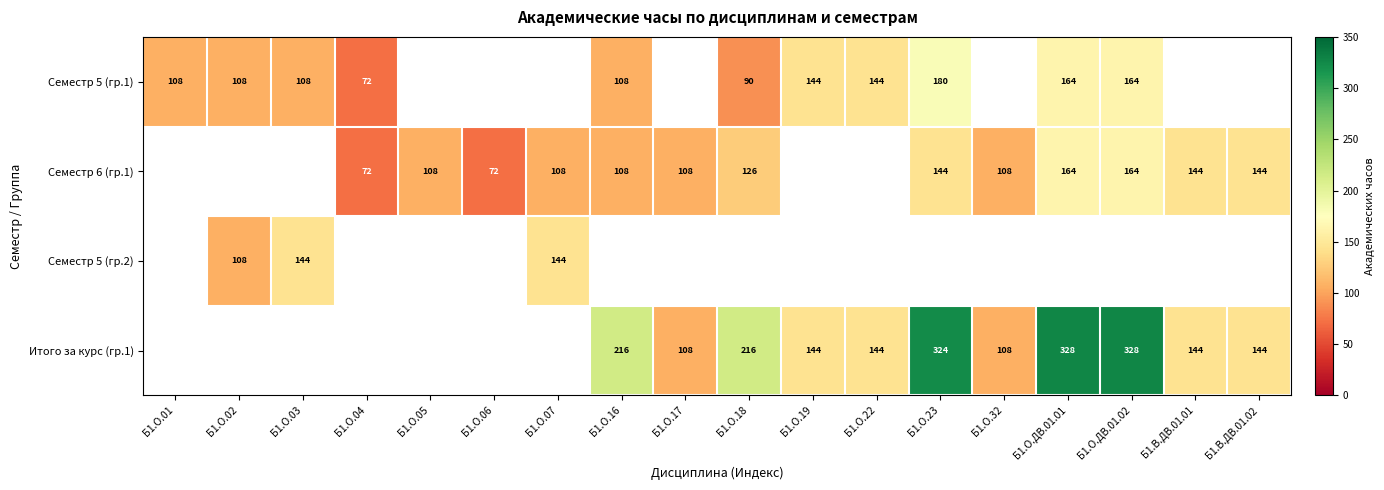

What is the greatest value displayed?

328.0